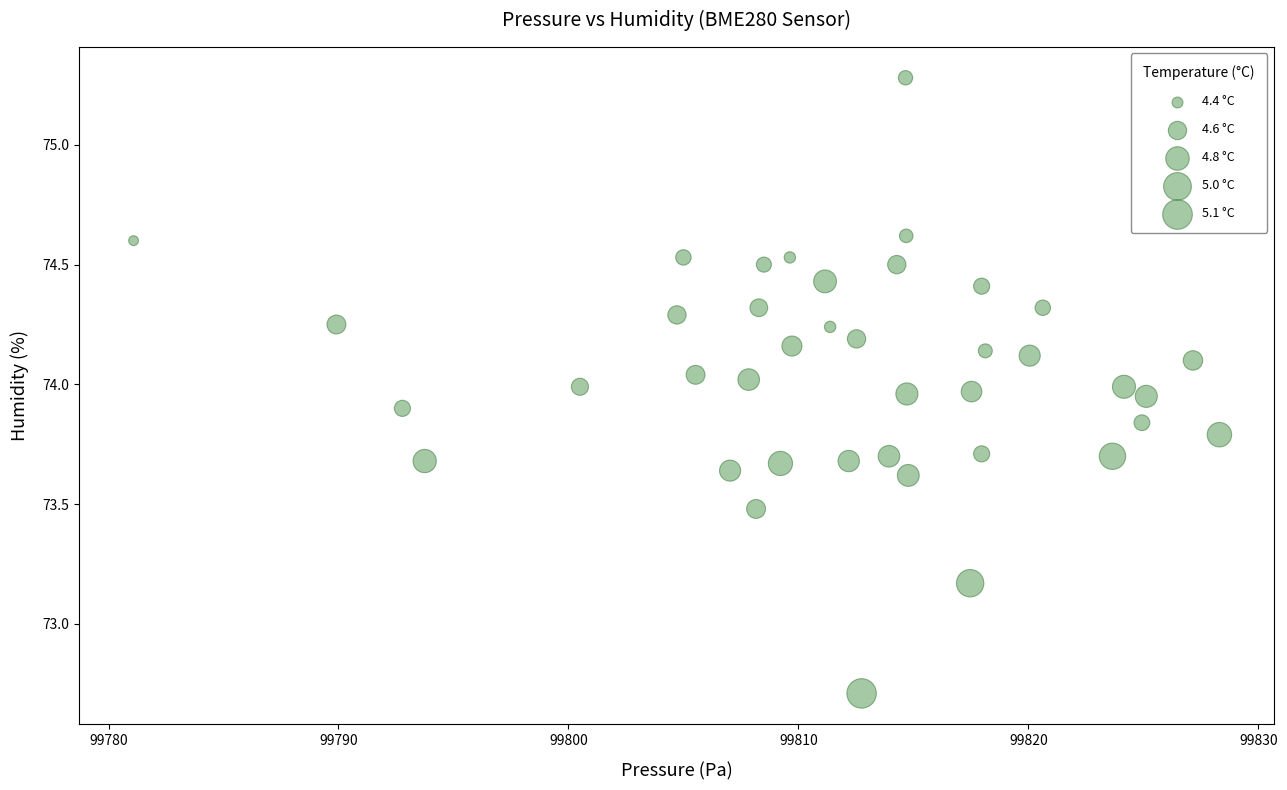

What is the range of X values (max minus min)?

47.2